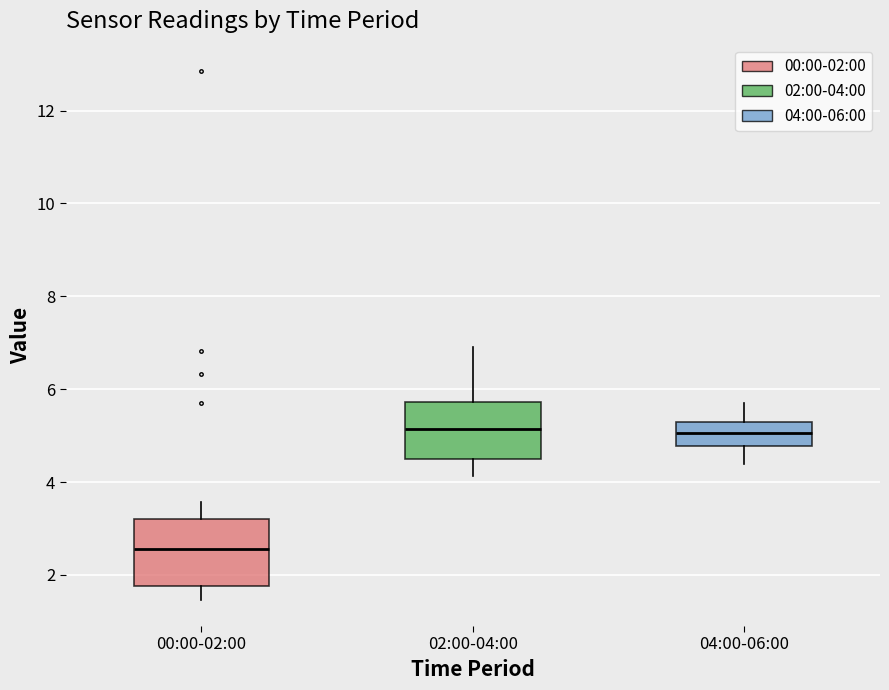

Reading left to right, read every box against the y-axis: the position of its median line, the range the box covers, and the ends of its whiskers. The values are not printed on the chart, so give them approximately, as read against the axis.

00:00-02:00: median 2.6, box 1.8 to 3.2, whiskers 1.4 to 3.6
02:00-04:00: median 5.2, box 4.4 to 5.8, whiskers 4.2 to 7.0
04:00-06:00: median 5.0, box 4.8 to 5.4, whiskers 4.4 to 5.8